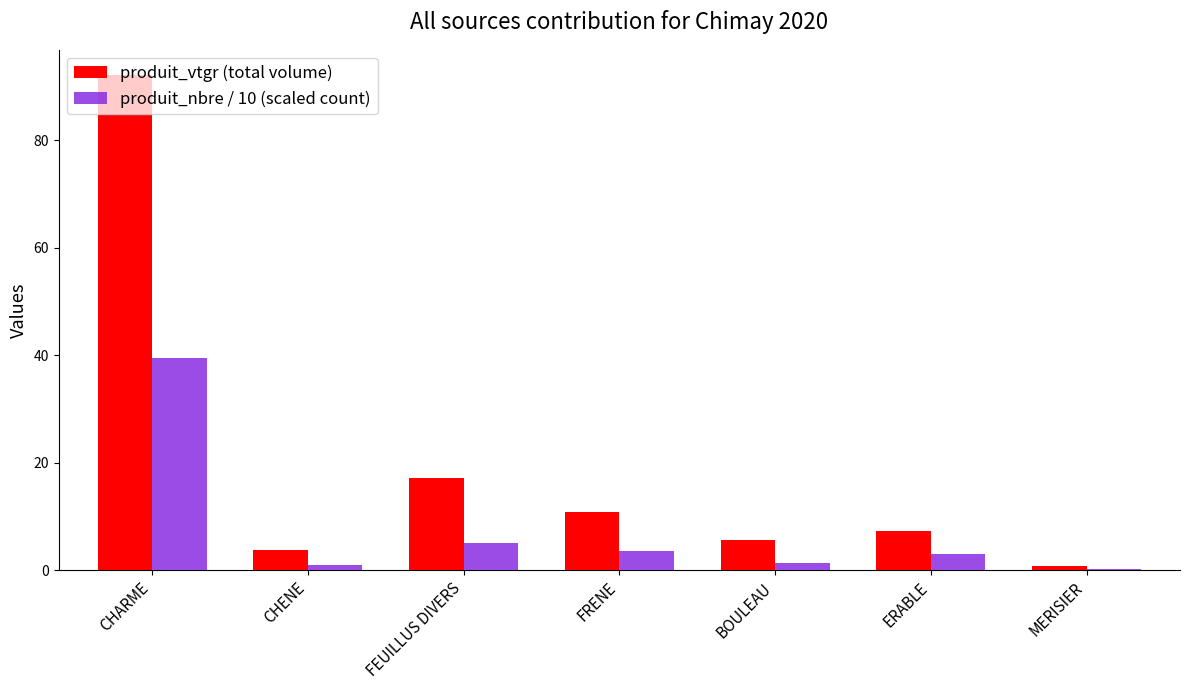

Read the produit_nbre / 10 (scaled count) value at BOULEAU.

1.3